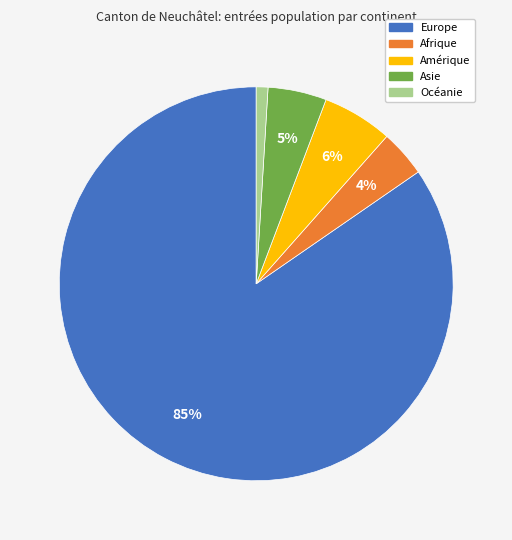

Approximately how many times larger is the value at Amérique compared to Océanie?

6.0